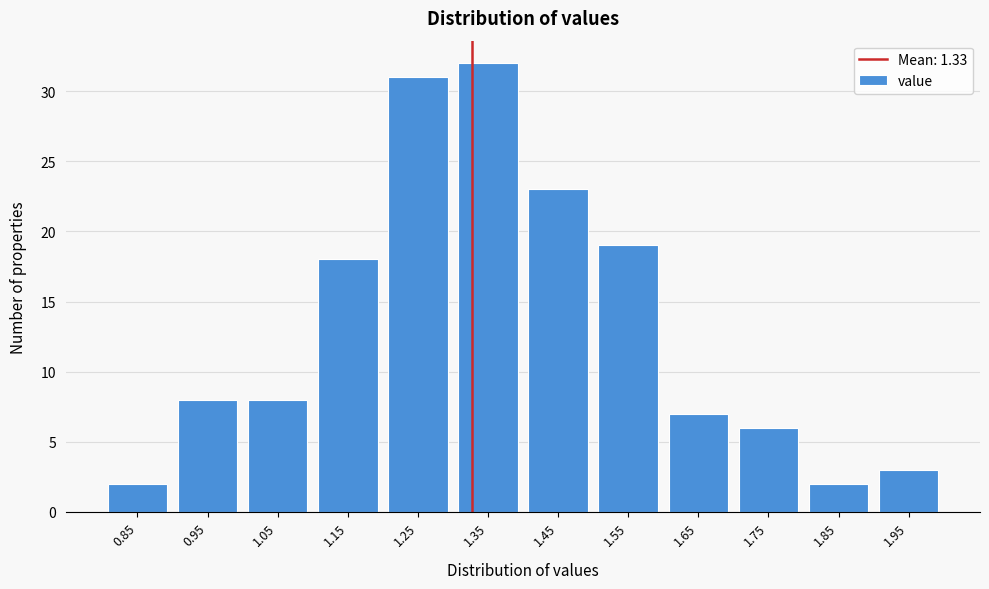

Reading left to right, list every bar in this chart as the range it spans on the x-axis followed by its height. The values are not printed on the chart, so give them approximately, as read against the axis.

0.8 to 0.9: 2
0.9 to 1.0: 8
1.0 to 1.1: 8
1.1 to 1.2: 18
1.2 to 1.3: 31
1.3 to 1.4: 32
1.4 to 1.5: 23
1.5 to 1.6: 19
1.6 to 1.7: 7
1.7 to 1.8: 6
1.8 to 1.9: 2
1.9 to 2.0: 3